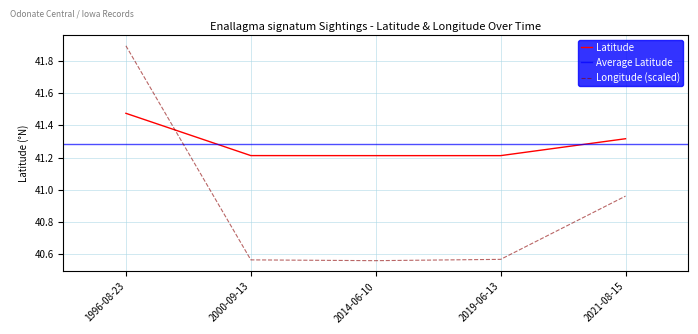

True or false: Longitude and Latitude cross at least once.

True